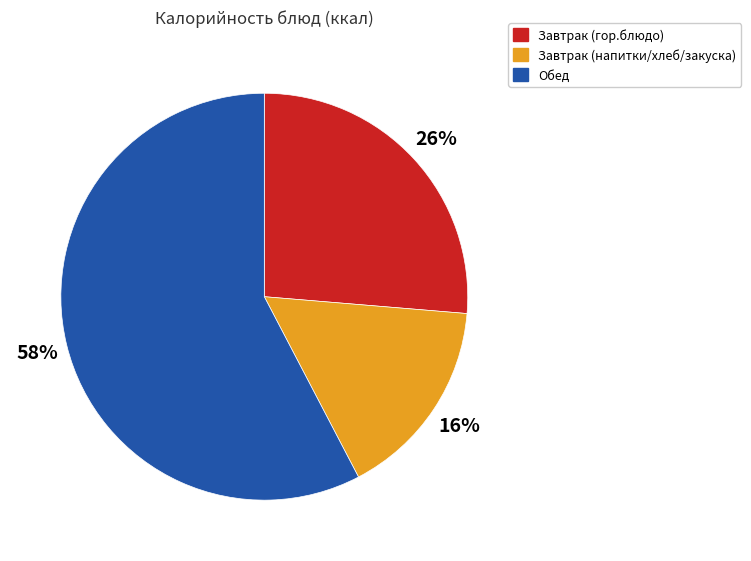

To the nearest percent, what is the difference between the Завтрак (напитки/хлеб/закуска) and Завтрак (гор.блюдо) slice percentages?

10%